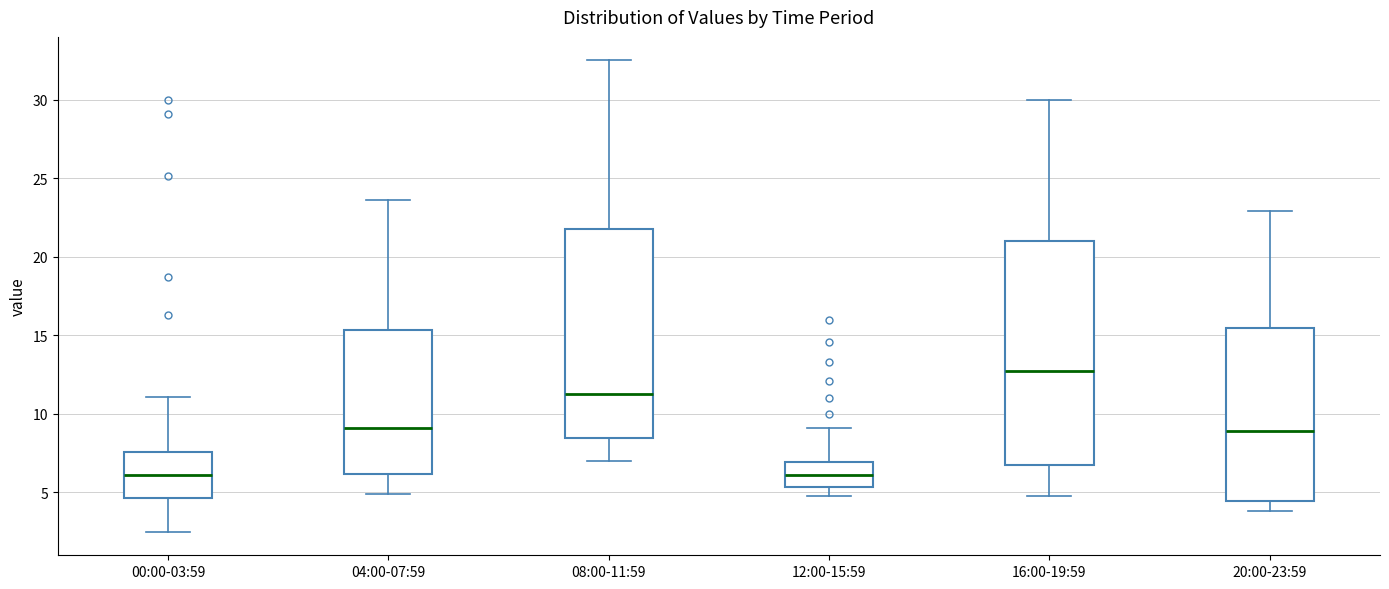

Reading left to right, read every box against the y-axis: the position of its median line, the range the box covers, and the ends of its whiskers. The values are not printed on the chart, so give them approximately, as read against the axis.

00:00-03:59: median 6.0, box 4.5 to 7.5, whiskers 2.5 to 11.0
04:00-07:59: median 9.0, box 6.0 to 15.5, whiskers 5.0 to 23.5
08:00-11:59: median 11.5, box 8.5 to 22.0, whiskers 7.0 to 32.5
12:00-15:59: median 6.0, box 5.5 to 7.0, whiskers 5.0 to 9.0
16:00-19:59: median 13.0, box 6.5 to 21.0, whiskers 5.0 to 30.0
20:00-23:59: median 9.0, box 4.5 to 15.5, whiskers 4.0 to 23.0